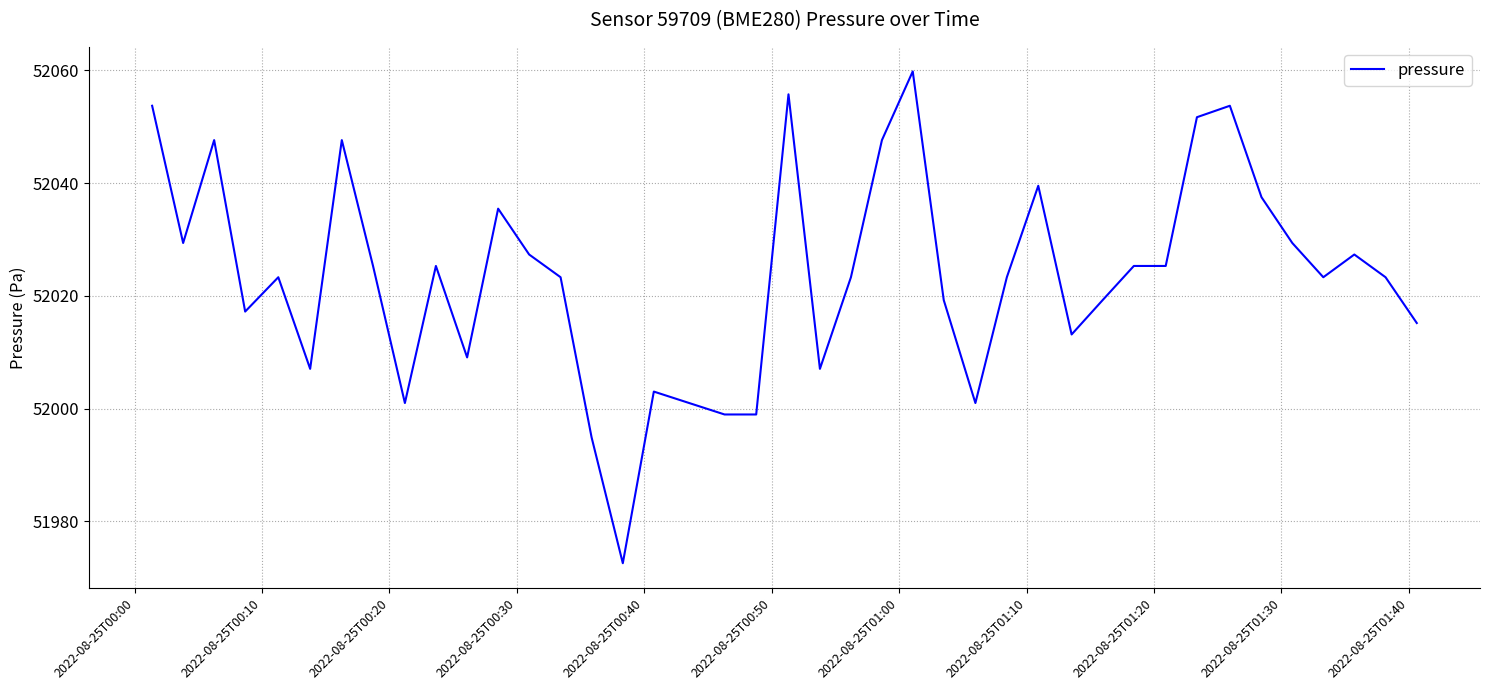

What is the smallest value displayed?

51972.6